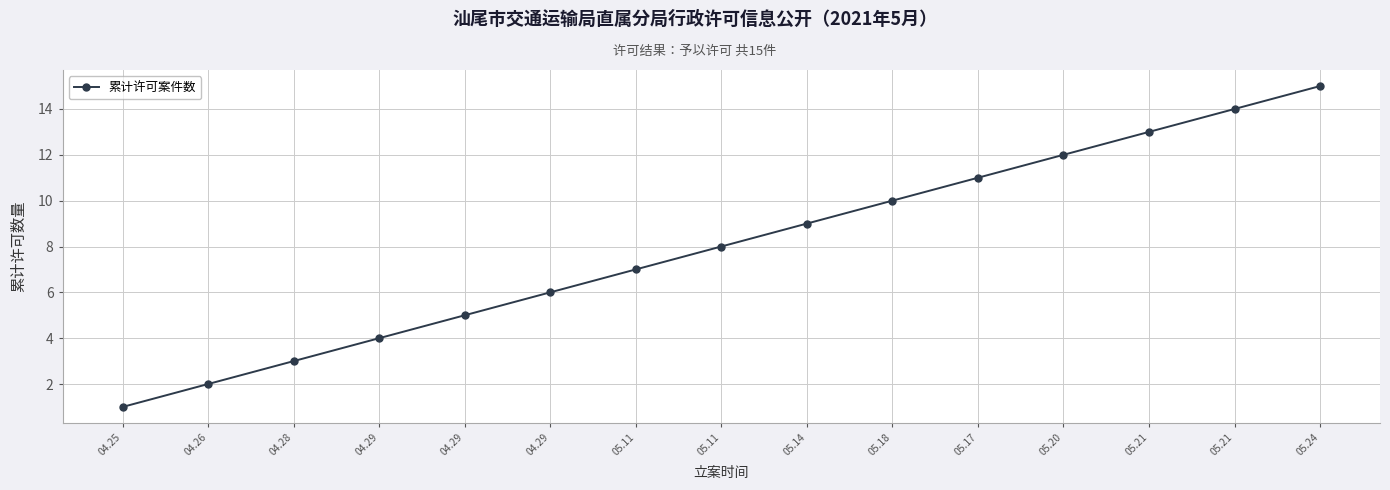

Which category has the lowest value across all series?

04.25